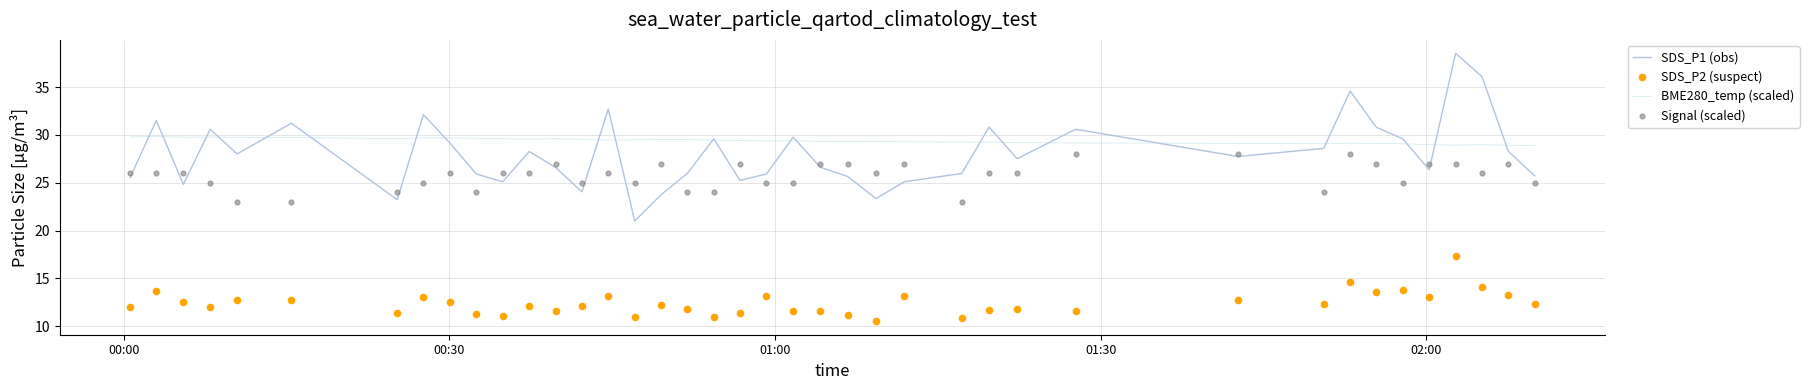

Which series contains the lowest Y value?

SDS_P2 (suspect)